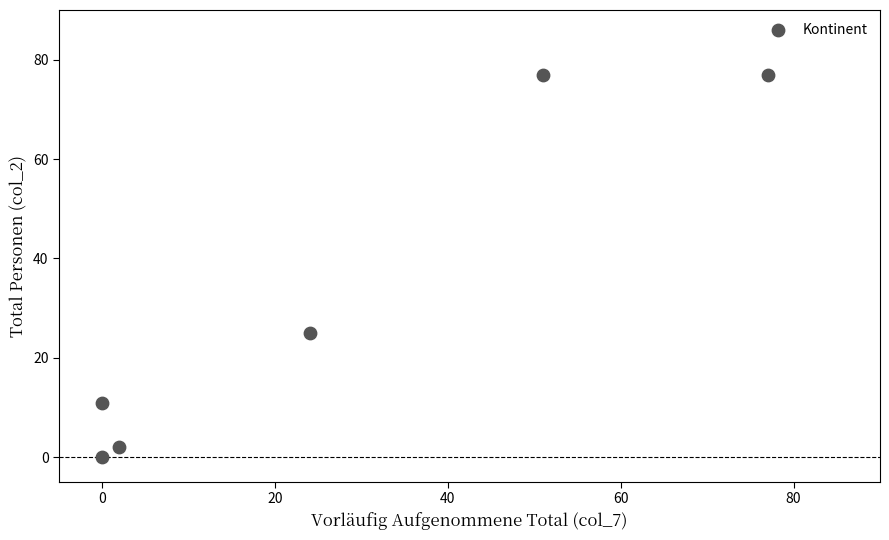

What is the range of Y values (max minus min)?

77